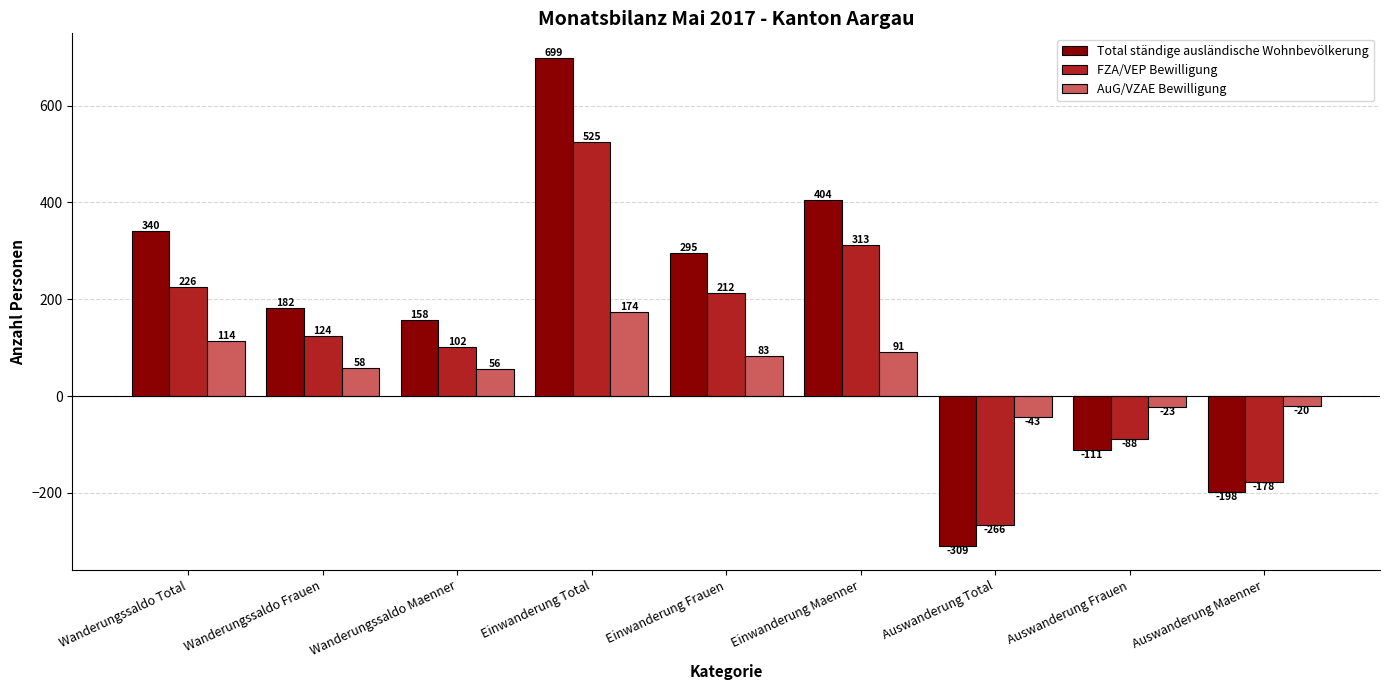

How many groups of bars are there?

9